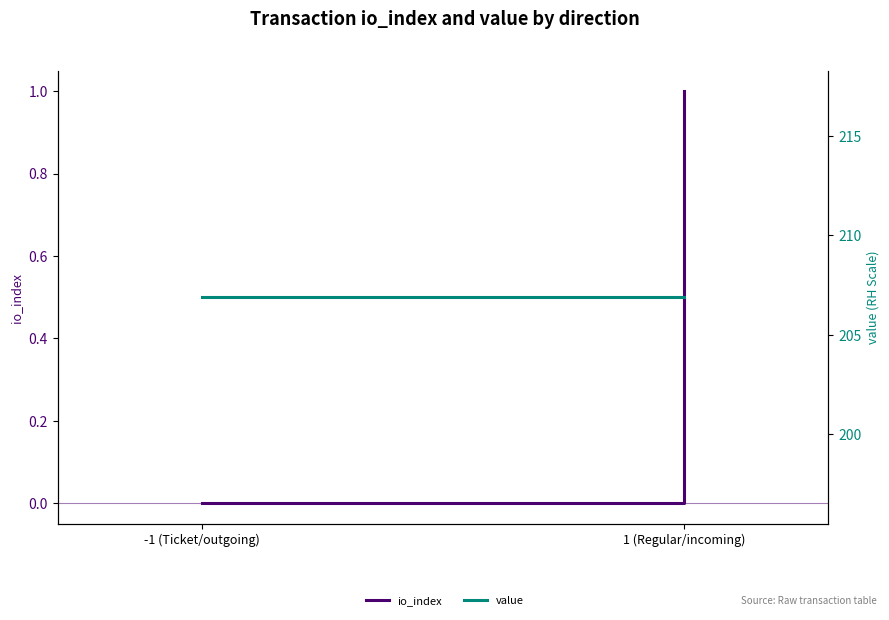

How many positive values does the io_index series have?

1